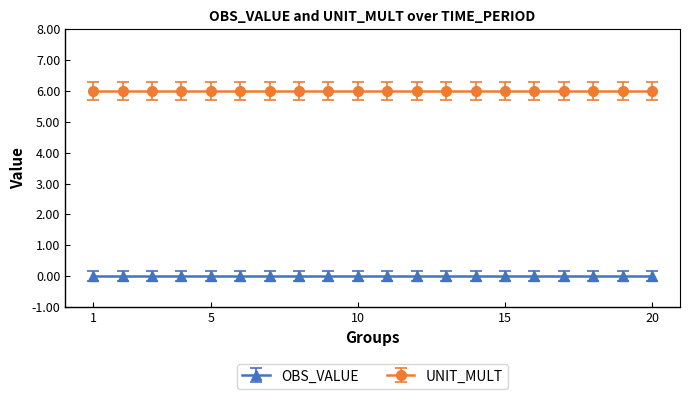

What is the spread (max minus min) of values at 2000-08?

6